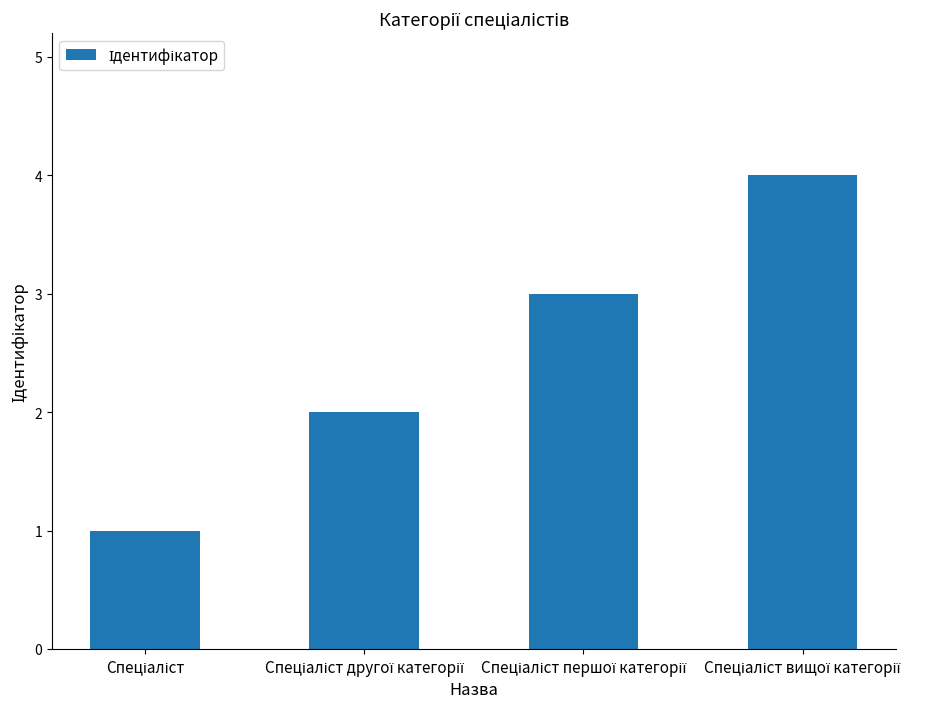

What is the difference between the maximum and minimum values?

3